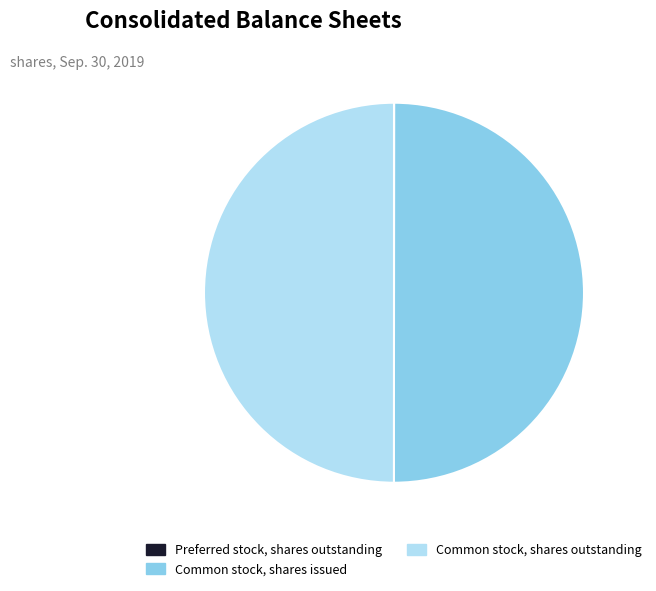

Do Common stock, shares issued and Common stock, shares outstanding together represent more than half of the pie?

Yes